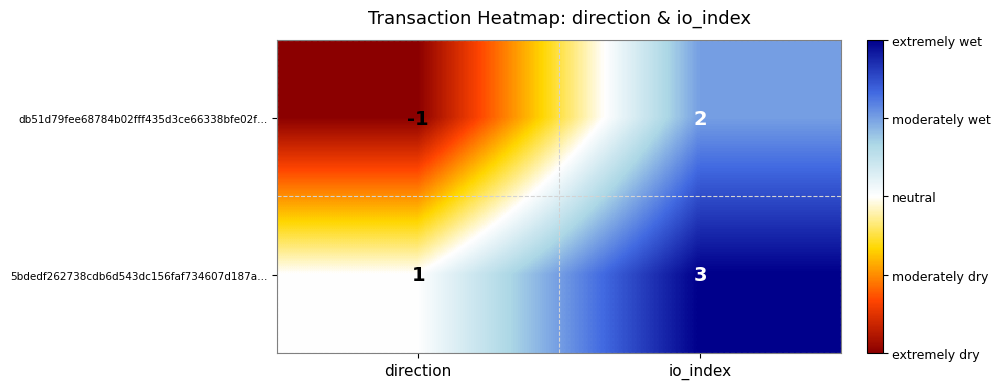

Reading left to right, transcribe all the data shown in this chart.

db51d79fee68784b02fff435d3ce66338bfe02f…: direction=-1	io_index=2
5bdedf262738cdb6d543dc156faf734607d187a…: direction=1	io_index=3